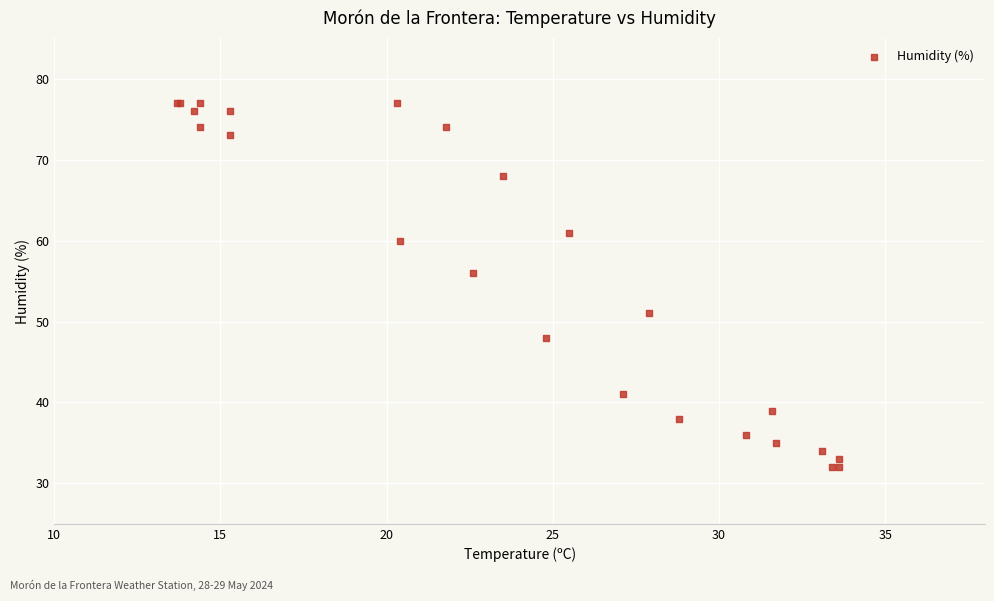

What Y value in the scatter plot is closest to 54?

56